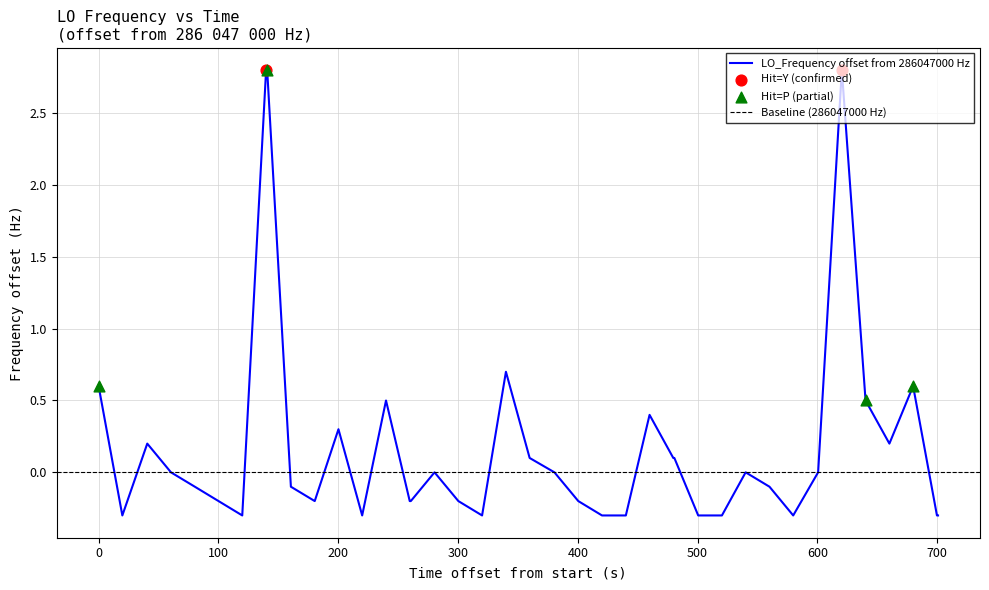

What is the maximum value for LO_Frequency offset from 286047000 Hz?

2.8